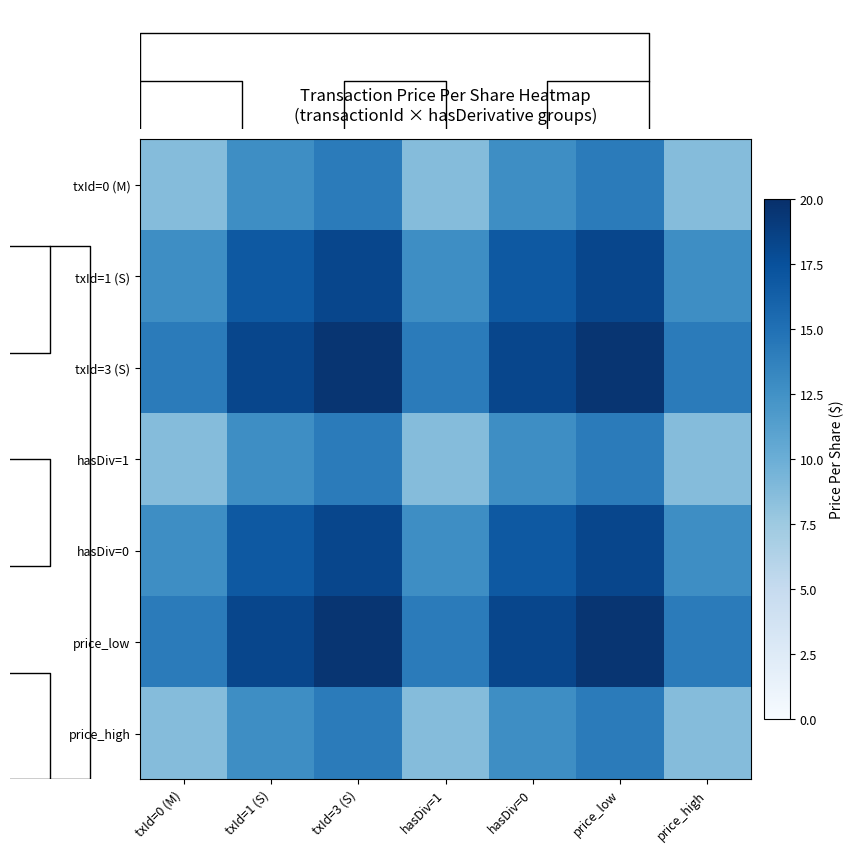

At which label does txId=0 (M) reach its peak?

txId=3 (S)